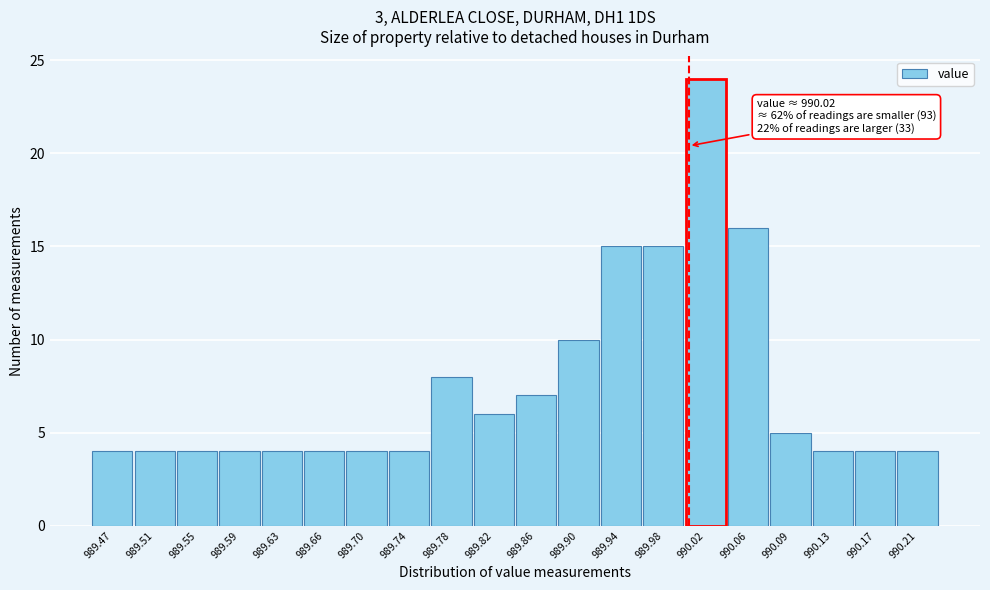

Reading left to right, list all the values displayed in this chart.

4	4	4	4	4	4	4	4	8	6	7	10	15	15	24	16	5	4	4	4